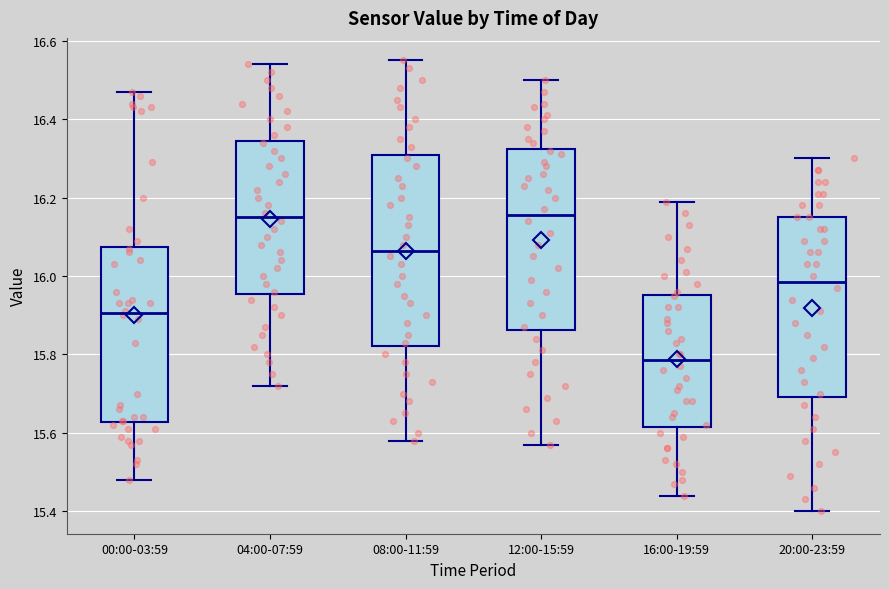

Reading left to right, transcribe this box plot: for each box, give where its median line is, the range the box spans, and where its two whiskers end, as read against the y-axis. The values are not printed on the chart, so give them approximately, as read against the axis.

00:00-03:59: median 15.90, box 15.62 to 16.08, whiskers 15.48 to 16.48
04:00-07:59: median 16.16, box 15.96 to 16.34, whiskers 15.72 to 16.54
08:00-11:59: median 16.06, box 15.82 to 16.30, whiskers 15.58 to 16.56
12:00-15:59: median 16.16, box 15.86 to 16.32, whiskers 15.58 to 16.50
16:00-19:59: median 15.78, box 15.62 to 15.96, whiskers 15.44 to 16.20
20:00-23:59: median 15.98, box 15.70 to 16.16, whiskers 15.40 to 16.30